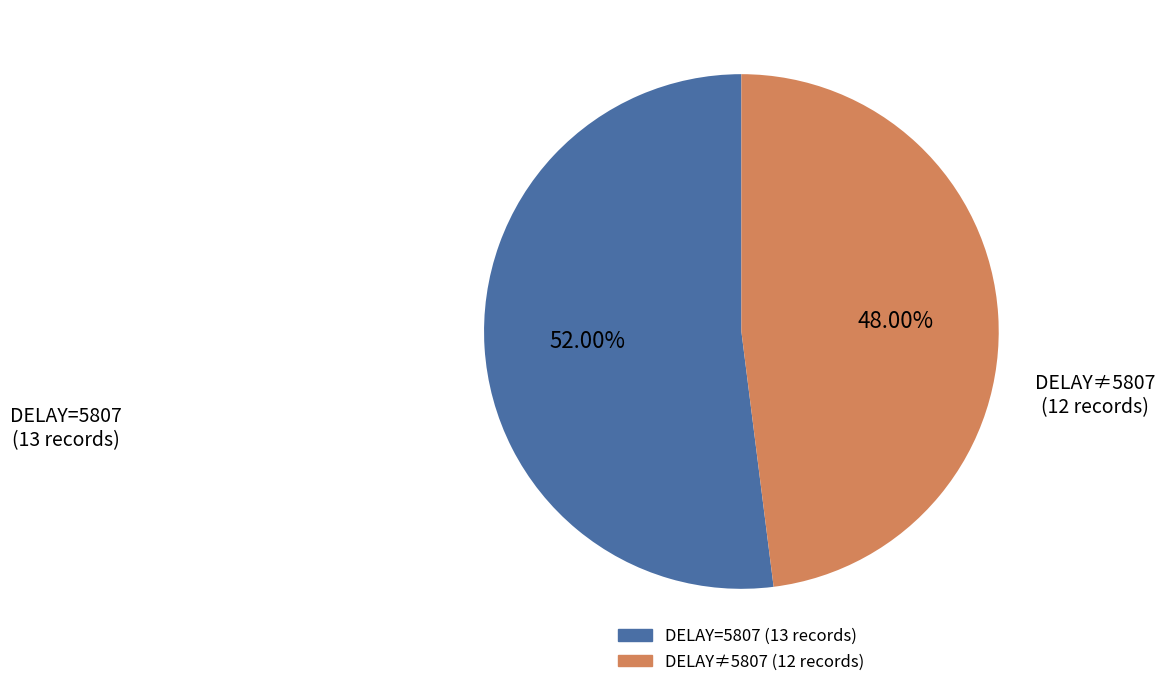

Is there a majority slice in this chart?

Yes